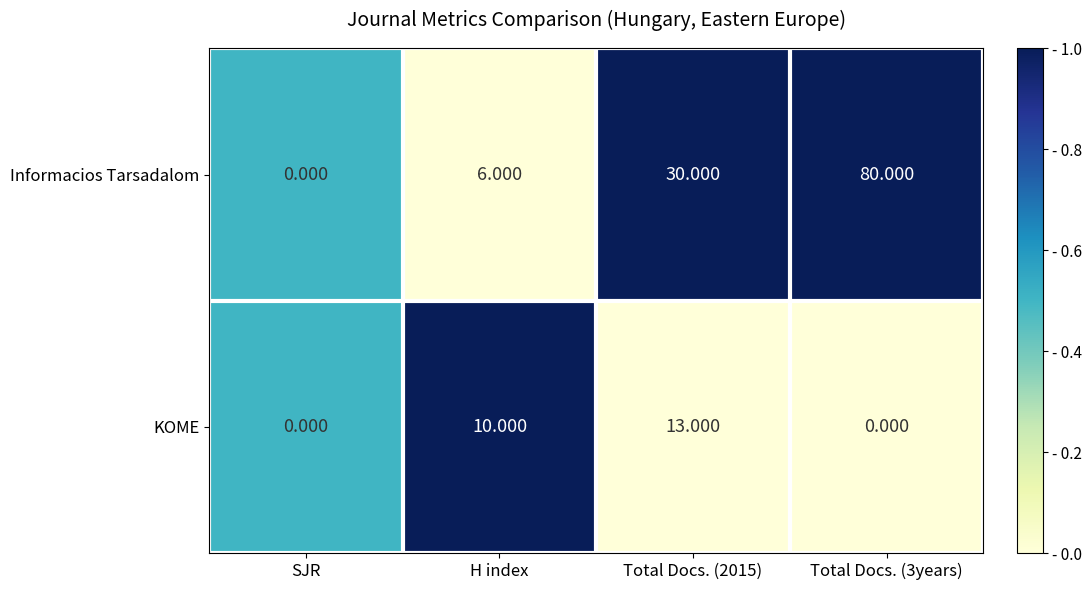

Rank the series by their average value, from lowest to highest.

KOME, Informacios Tarsadalom